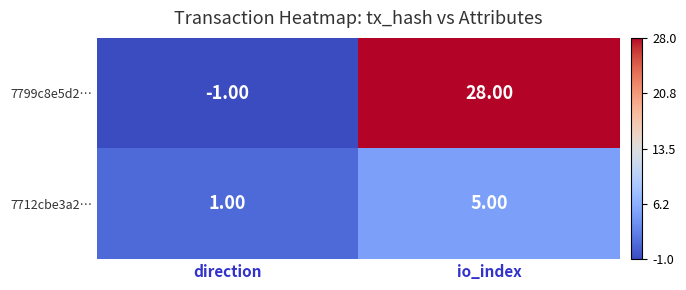

What is the difference between the 7712cbe3a2… values at direction and io_index?

4